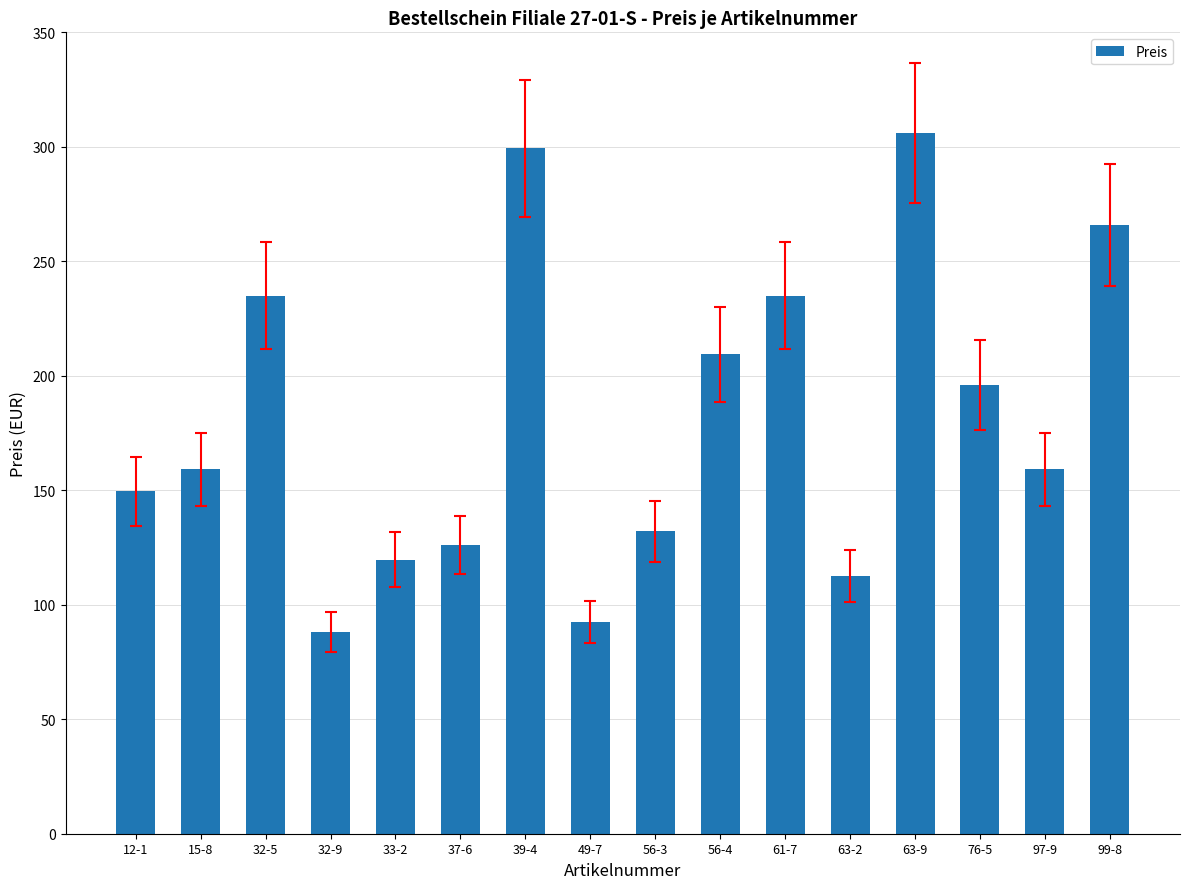

Is it true that the value at 12-1 is 149.5?

True